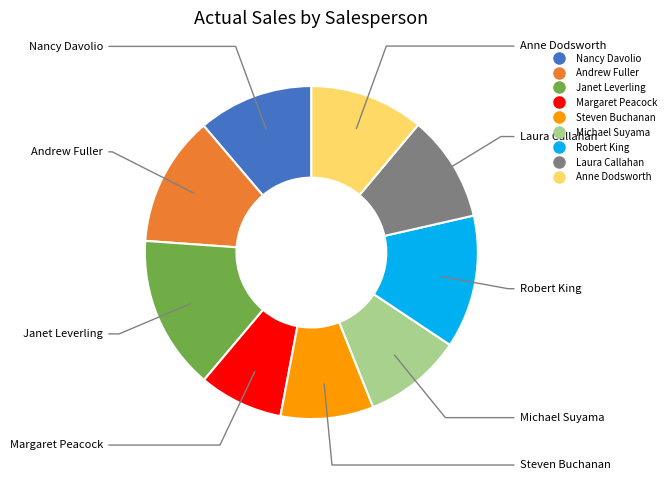

The Nancy Davolio slice represents 11% of the pie. True or false?

True